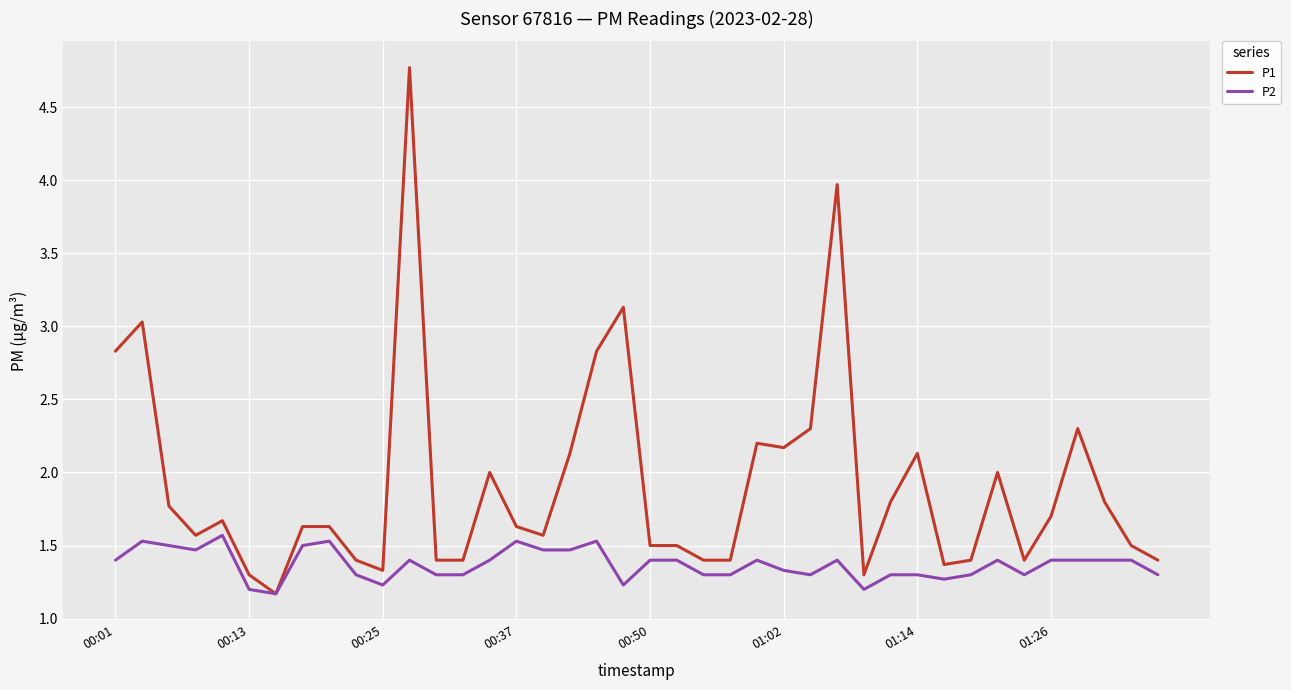

Which series has the largest total across all categories?

P1